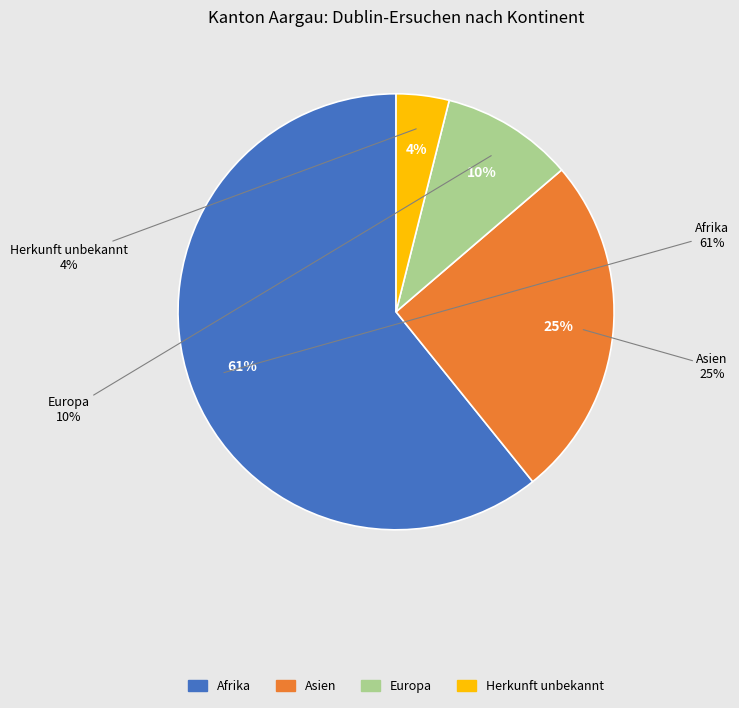

To the nearest percent, what is the combined percentage of Afrika and Europa?

71%